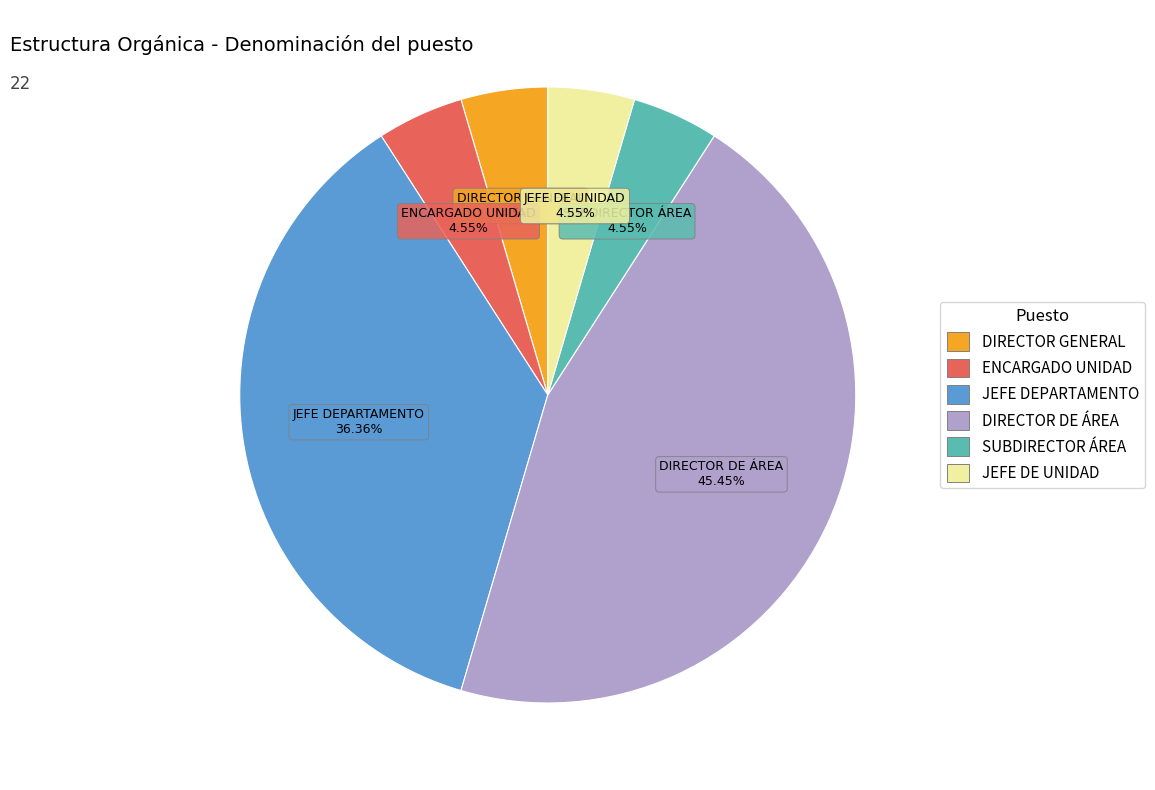

Do DIRECTOR GENERAL and JEFE DEPARTAMENTO together represent more than half of the pie?

No